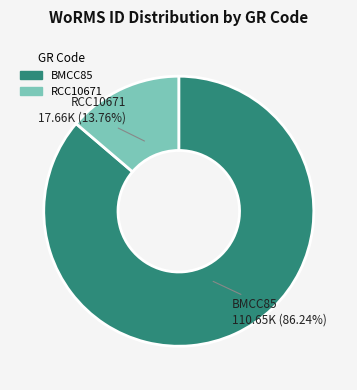

Which has a higher value, RCC10671 or BMCC85?

BMCC85